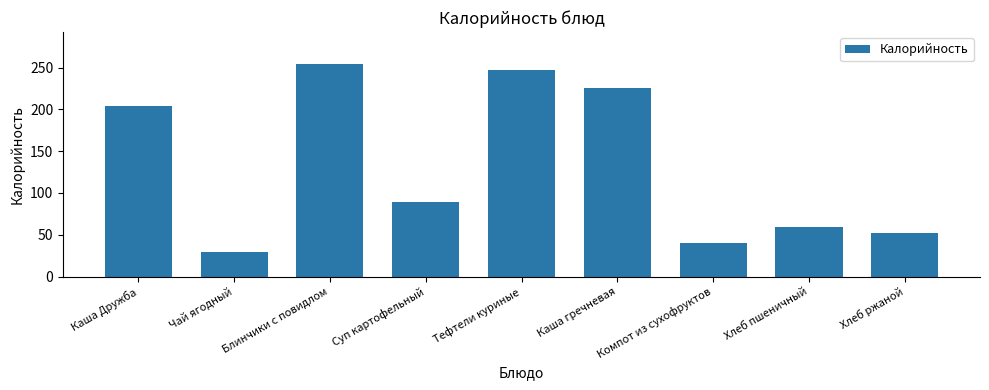

What is the difference between the maximum and minimum values?

225.2